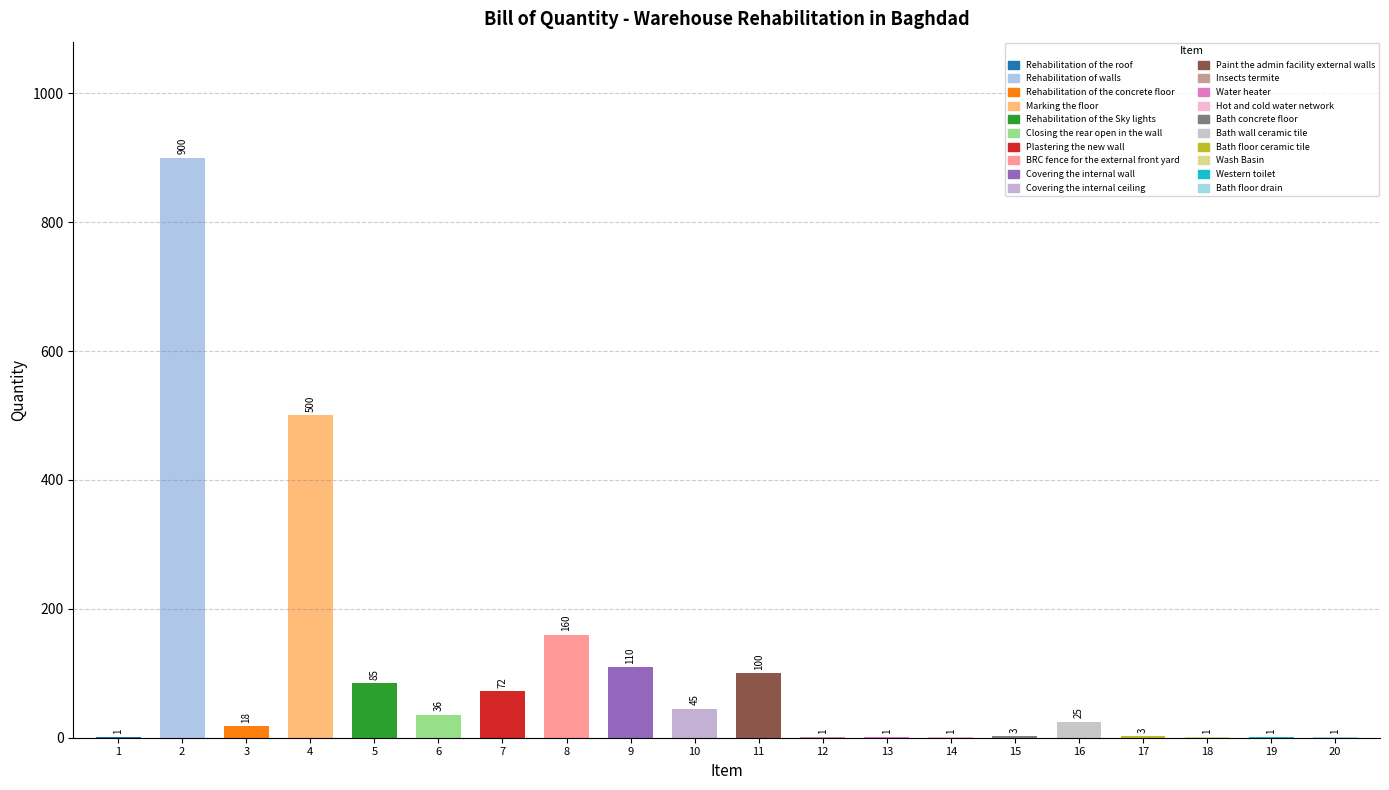

List the labels in order of value, smallest first.

Rehabilitation of the roof, Insects termite, Water heater, Hot and cold water network, Wash Basin, Western toilet, Bath floor drain, Bath concrete floor, Bath floor ceramic tile, Rehabilitation of the concrete floor, Bath wall ceramic tile, Closing the rear open in the wall, Covering the internal ceiling, Plastering the new wall, Rehabilitation of the Sky lights, Paint the admin facility external walls, Covering the internal wall, BRC fence for the external front yard, Marking the floor, Rehabilitation of walls